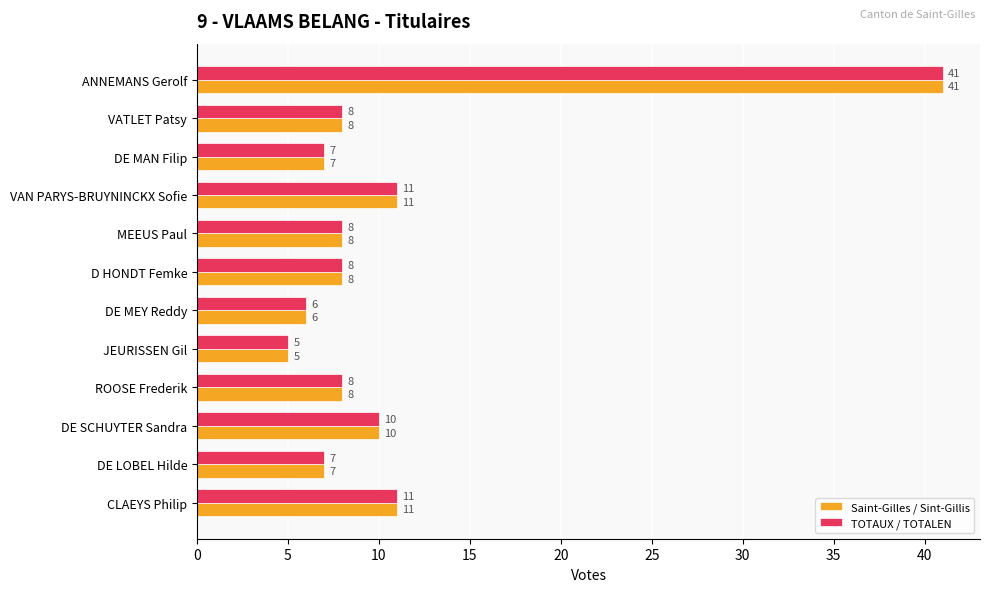

What is the difference between the second highest and second lowest values in the TOTAUX / TOTALEN series?

5